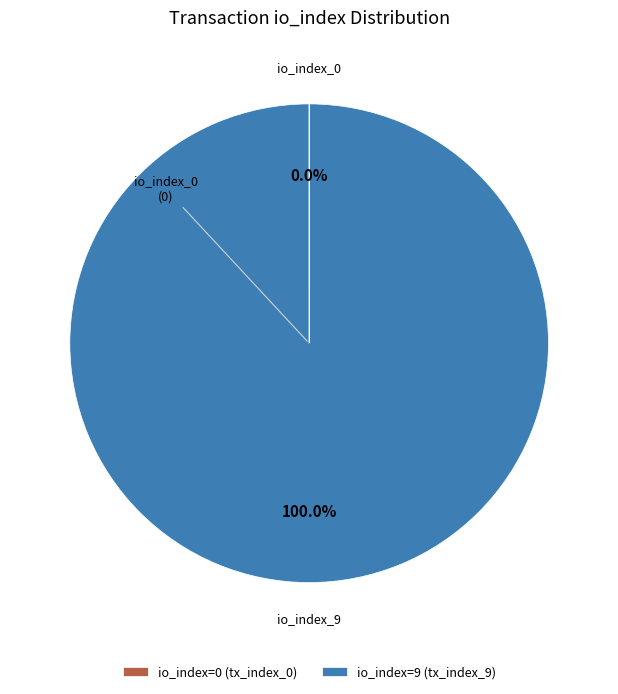

Does io_index=9 (tx_index_9) account for over 50% of the chart?

Yes